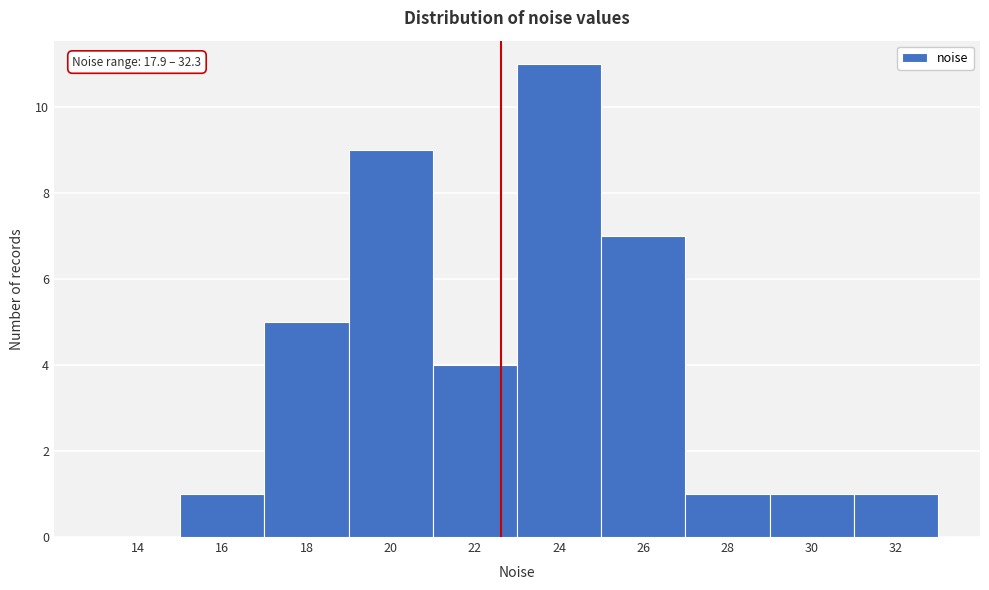

Reading right to left, what are all the values shown in this chart?

32=1	30=1	28=1	26=7	24=11	22=4	20=9	18=5	16=1	14=0